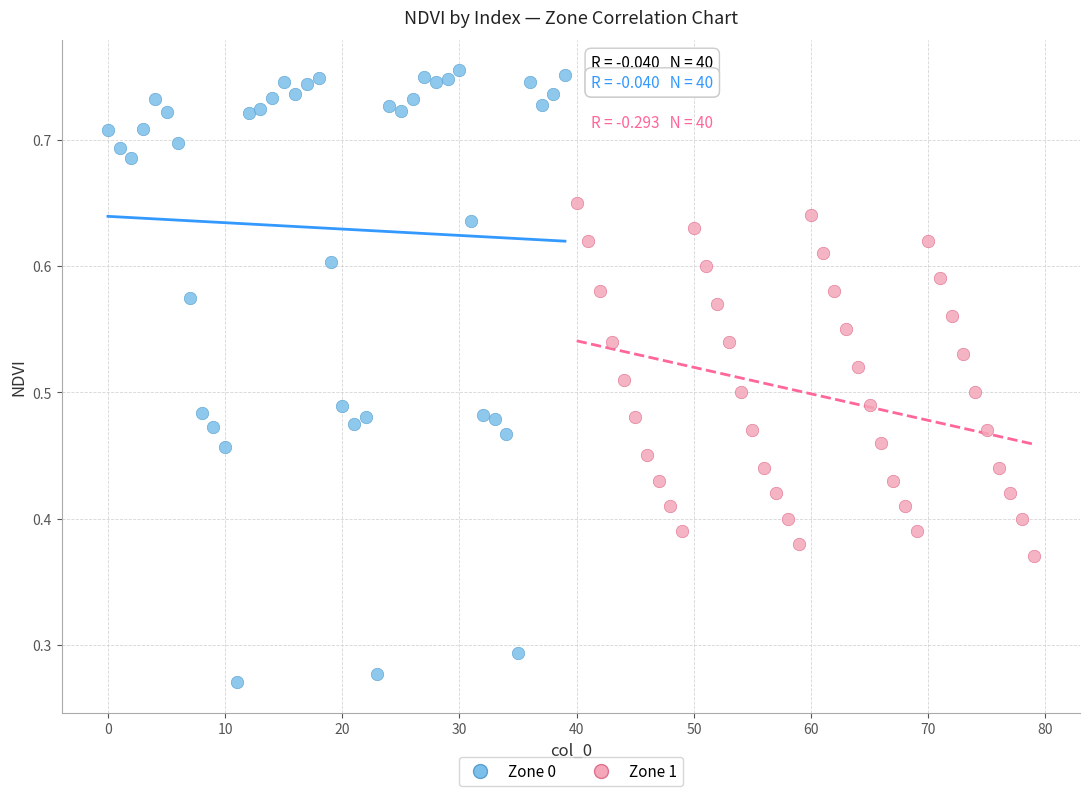

What are all the series names shown in the legend?

Zone 0, Zone 1